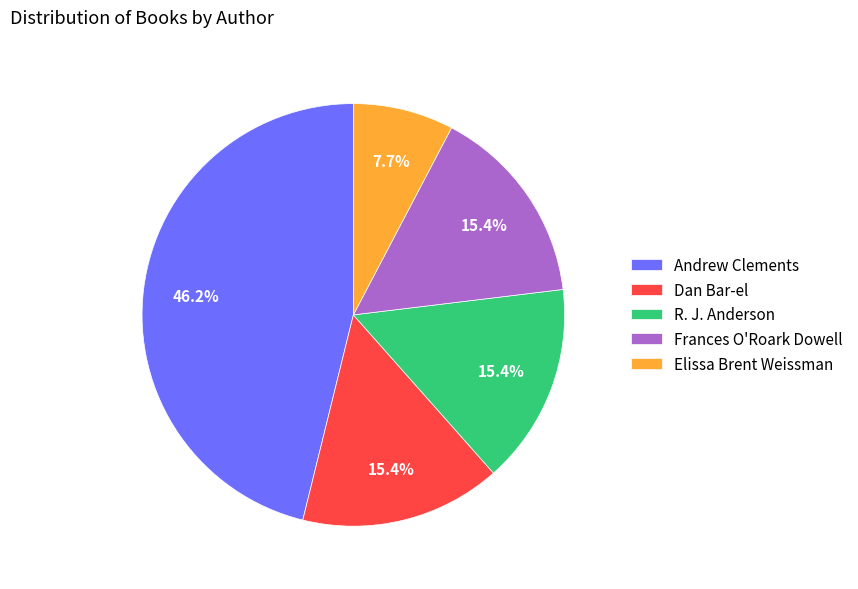

Between R. J. Anderson and Andrew Clements, which is larger?

Andrew Clements